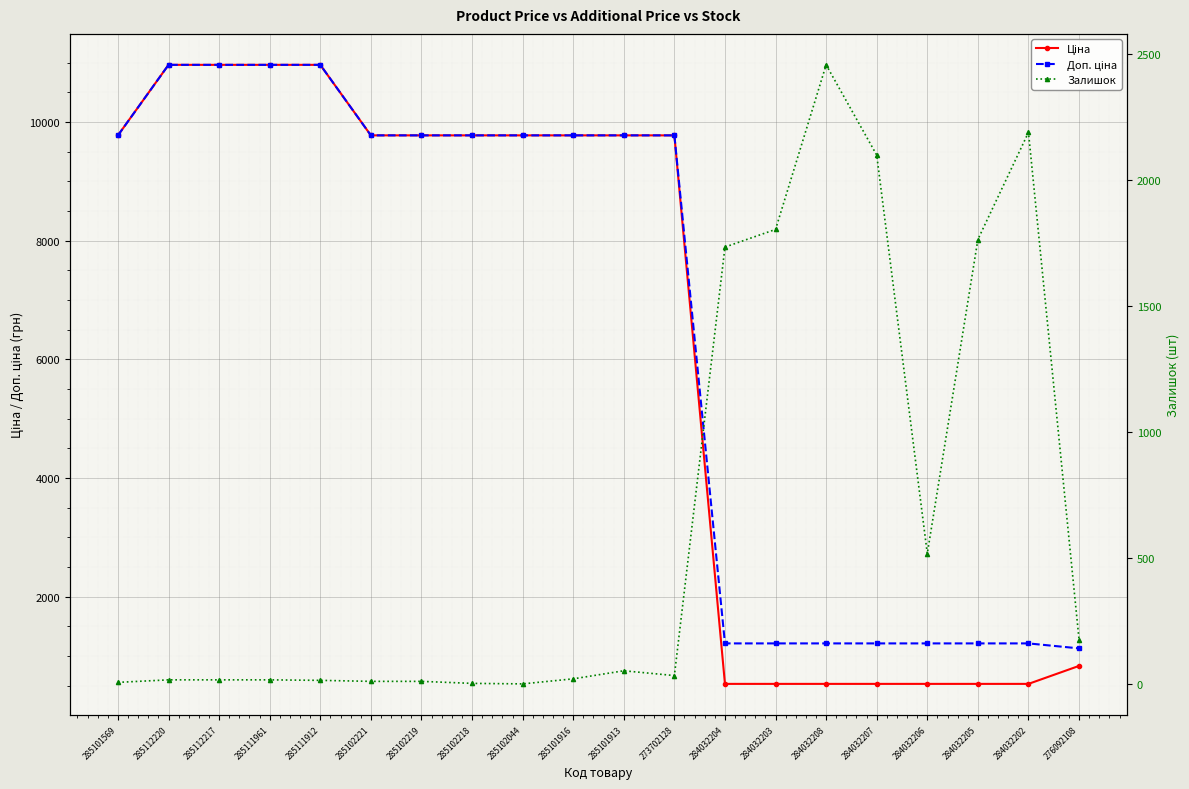

True or false: Ціна and Залишок intersect in this chart.

True